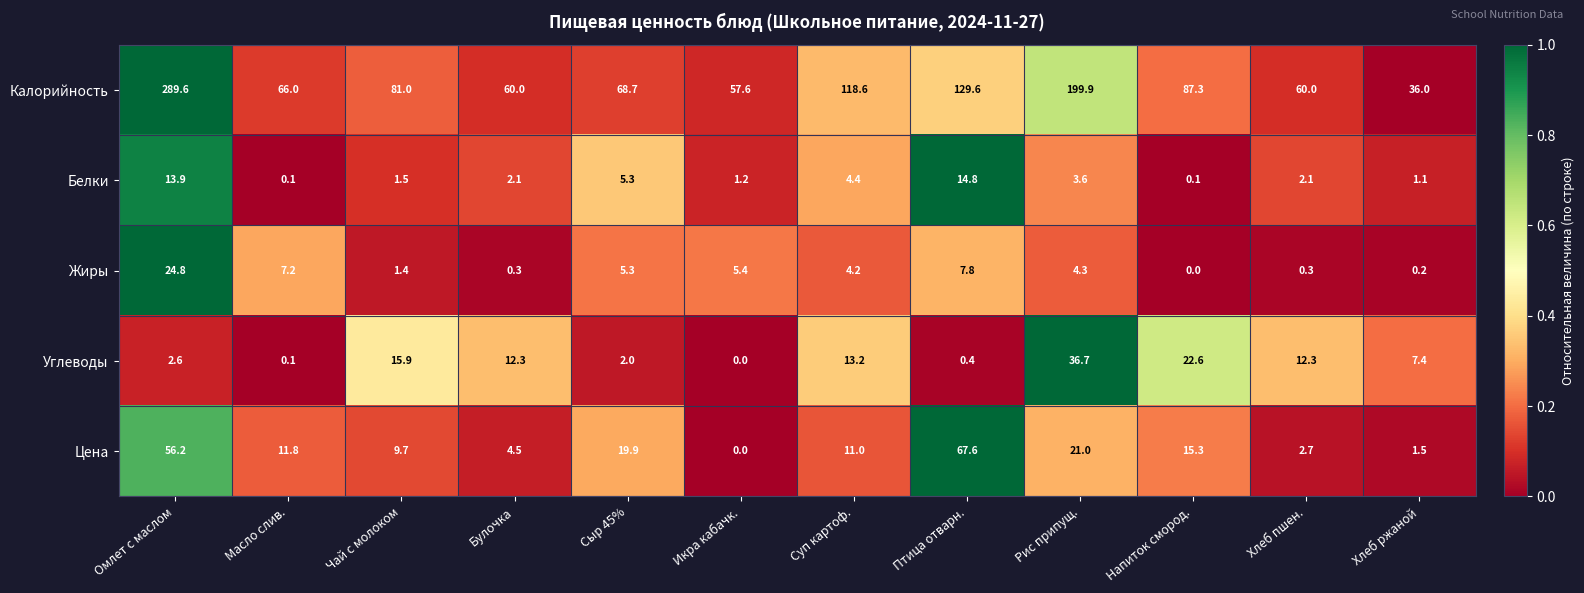

What is the total value across all series at Сыр 45%?

101.2